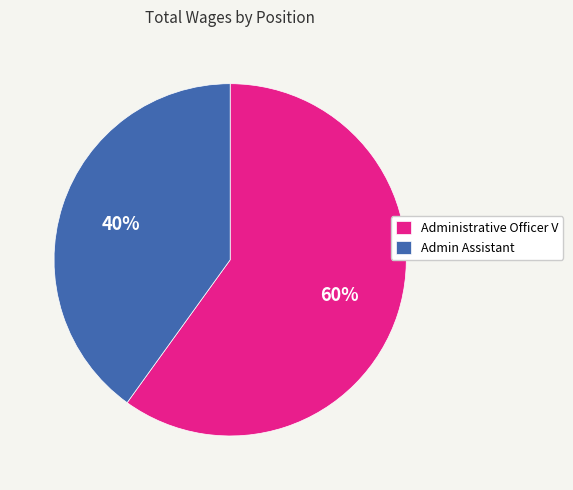

Combined, do Admin Assistant and Administrative Officer V account for over 50%?

Yes